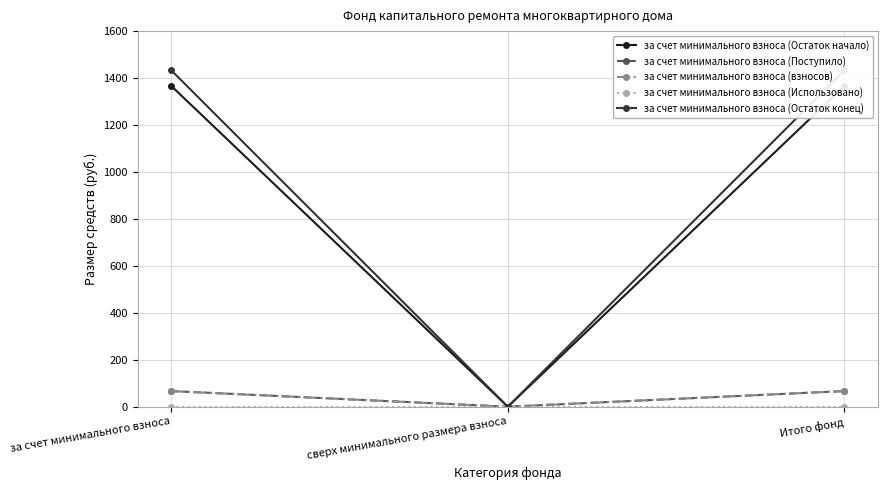

At which category is the sum across all series the highest?

за счет минимального взноса